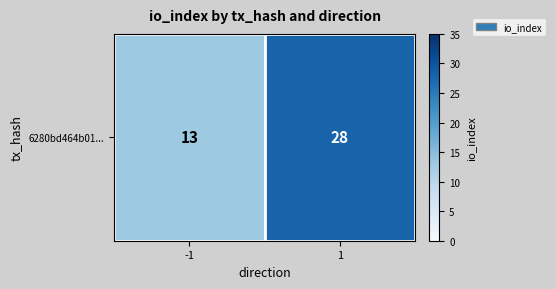

Rank the categories by value from highest to lowest.

1, -1